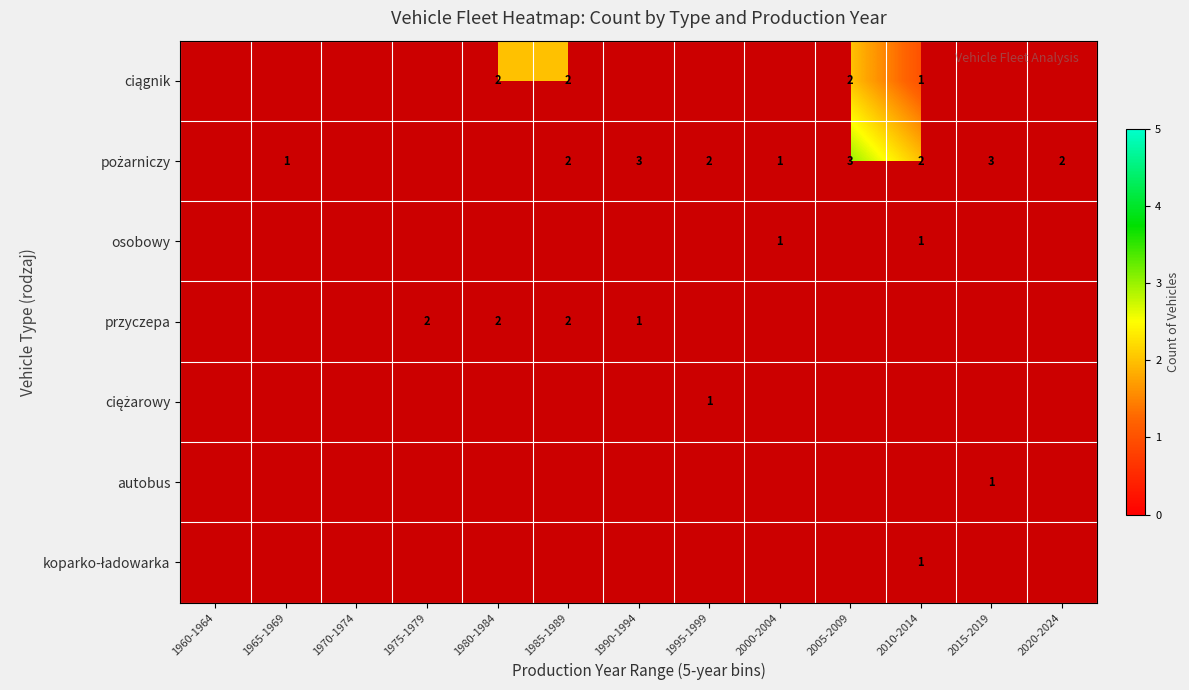

What is the greatest value displayed?

3.0